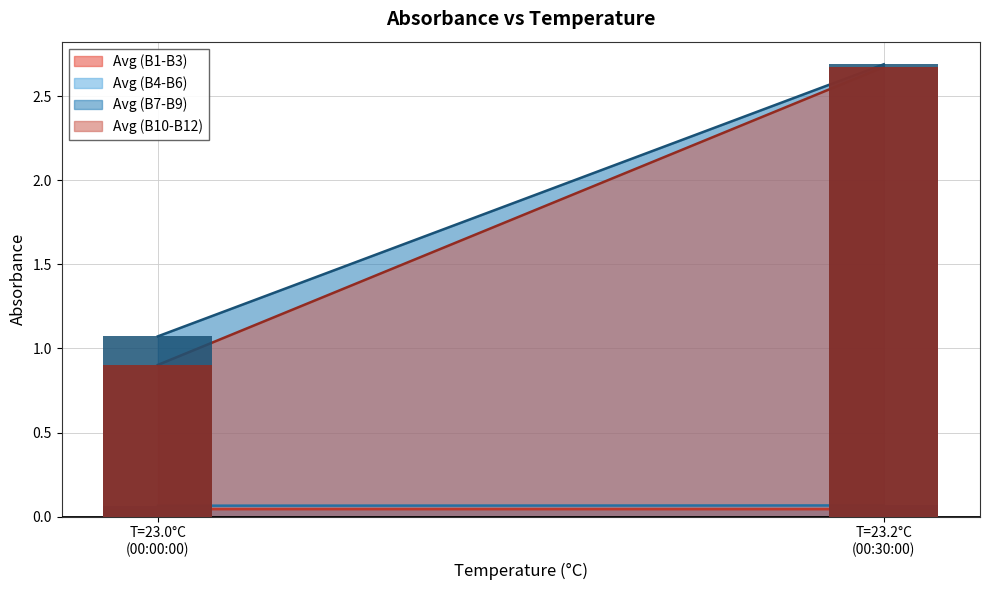

Which series changed the most between 00:00:00 and 00:30:00?

Avg (B10-B12)